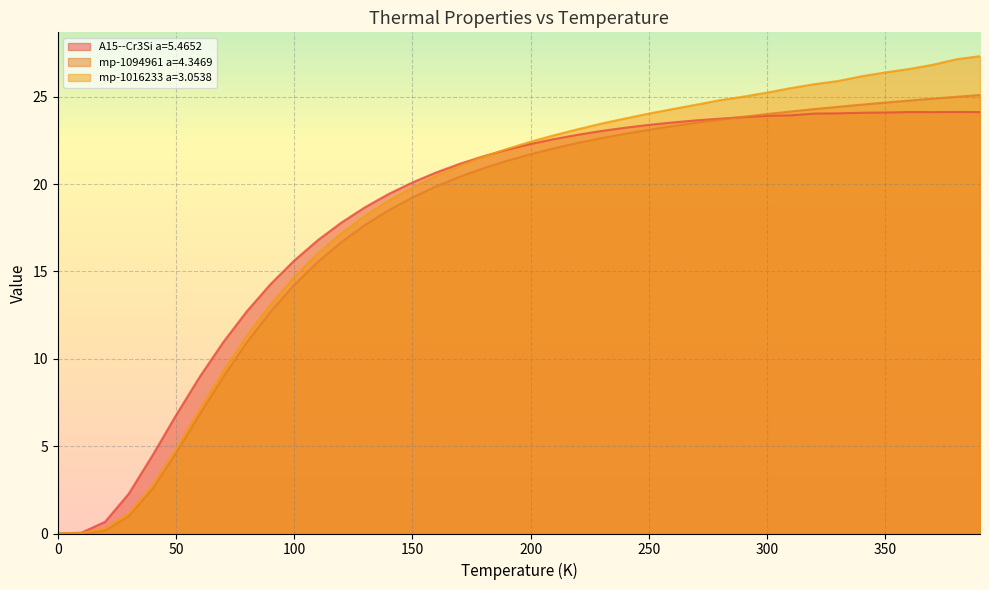

True or false: mp-1016233 a=3.0538 has more than 2 points higher than both neighbors.

False